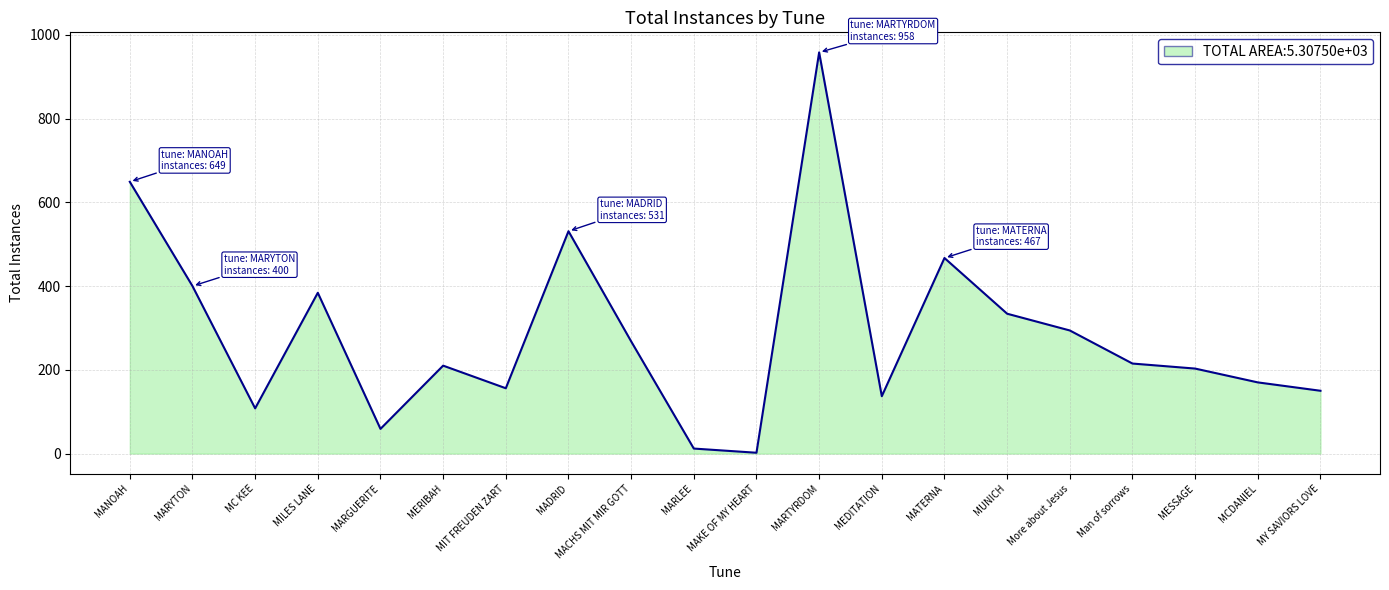

At which label is the value closest to 480?

MATERNA